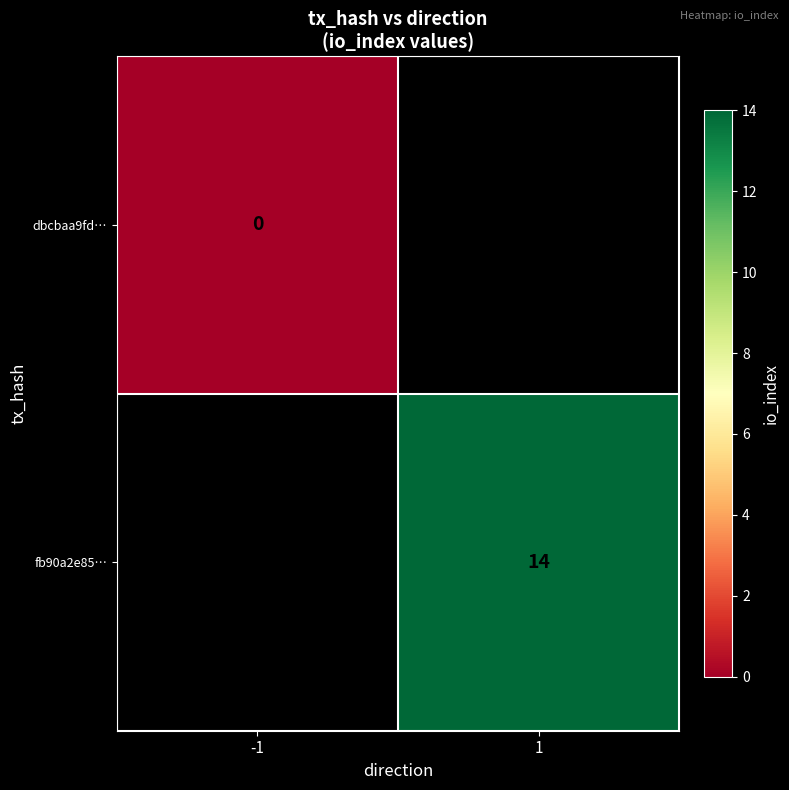

Is the value of dbcbaa9fd… at -1 greater than the value of fb90a2e85… at 1?

No